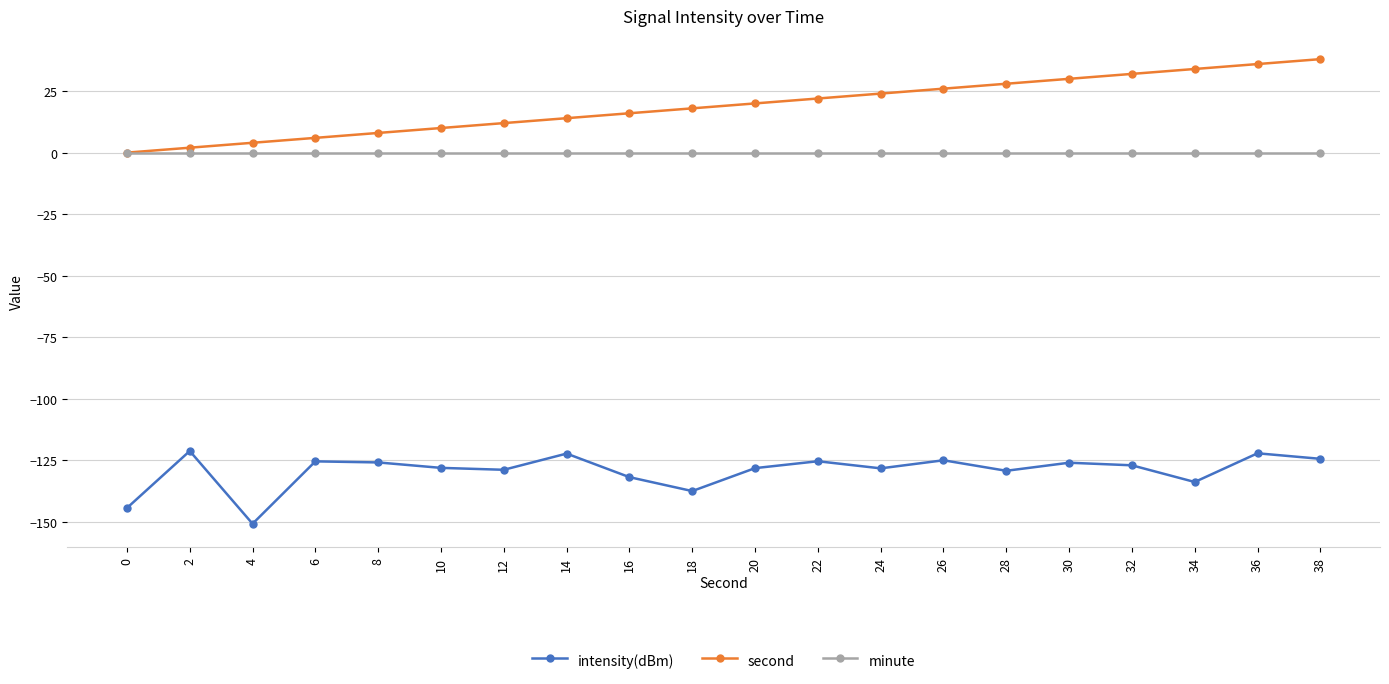

Does the chart display data point markers on the line(s)?

Yes